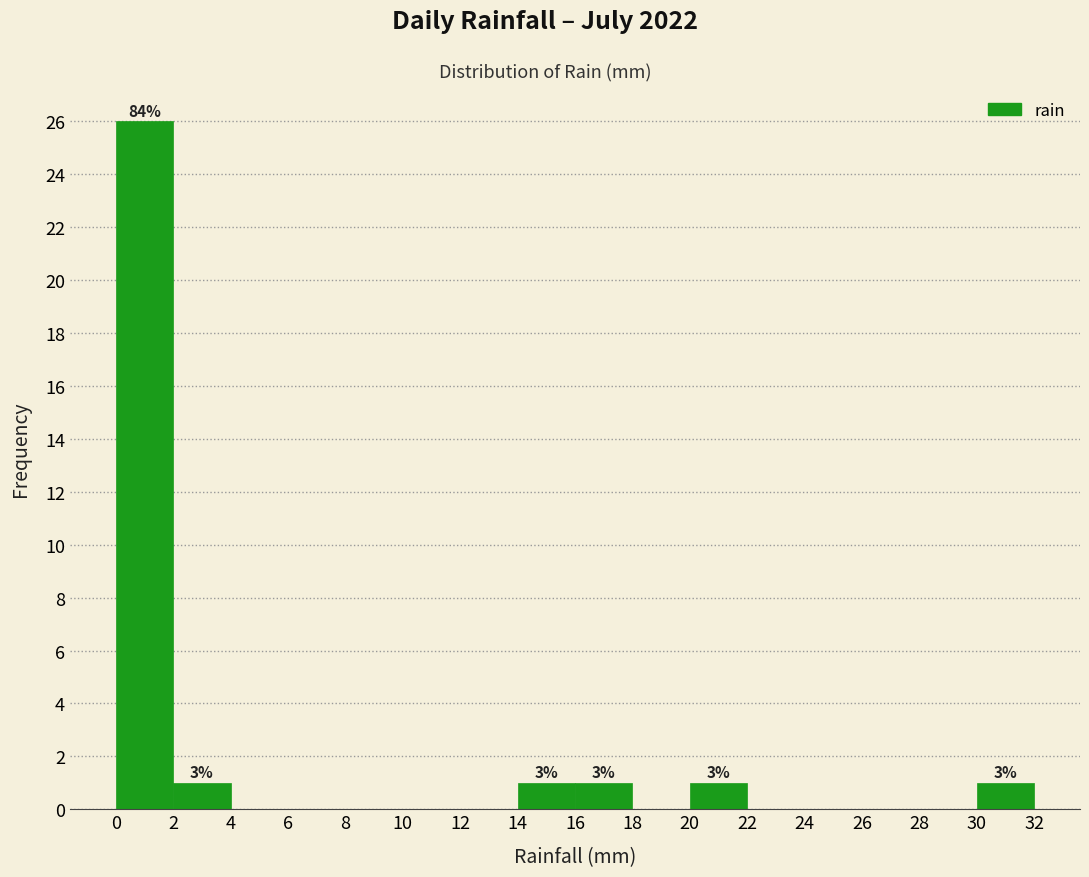

Which range on the x-axis has the tallest bar?

0 to 2